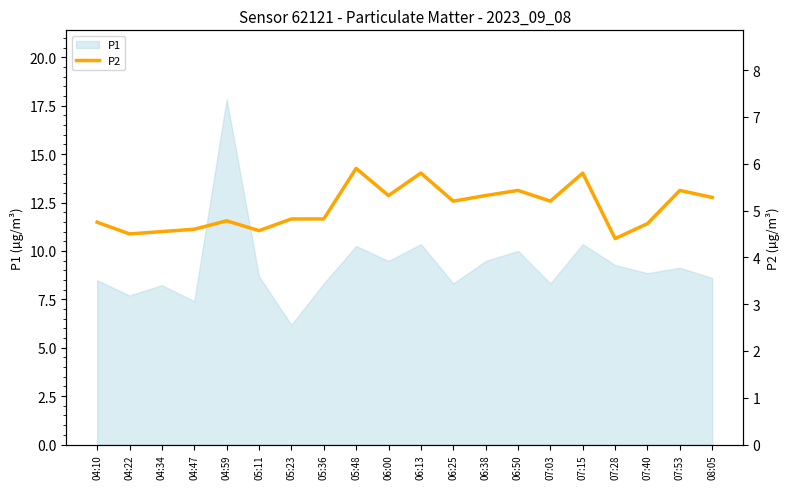

Is it true that P1 equals 3.0 at 07:53?

False